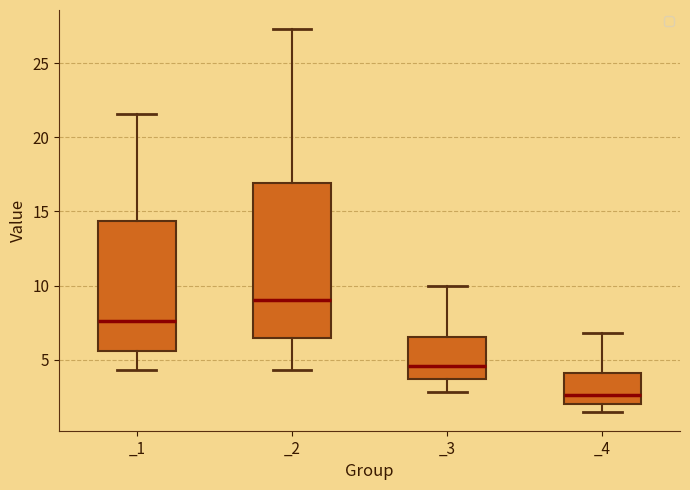

Where does the upper whisker of the box for _4 end on the y-axis? The values are not printed on the chart, so give them approximately, as read against the axis.

7.0